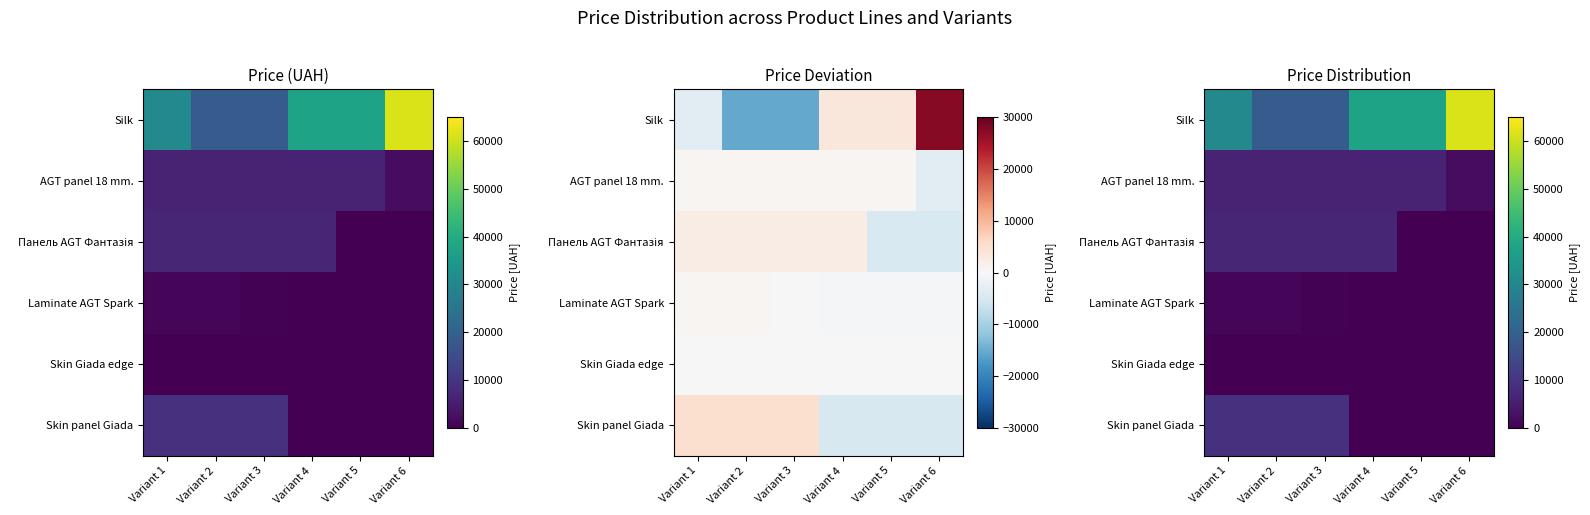

Is the value of Laminate AGT Spark at Variant 6 greater than the value of Silk at Variant 3?

No